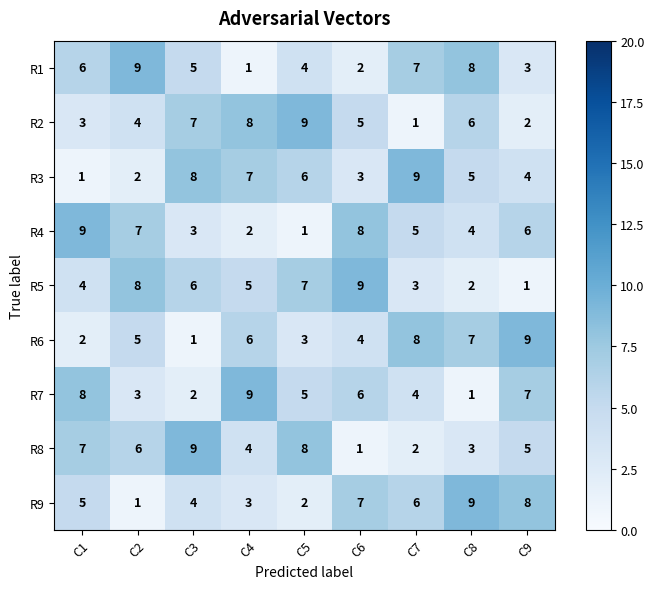

Read the R6 value at C6.

4